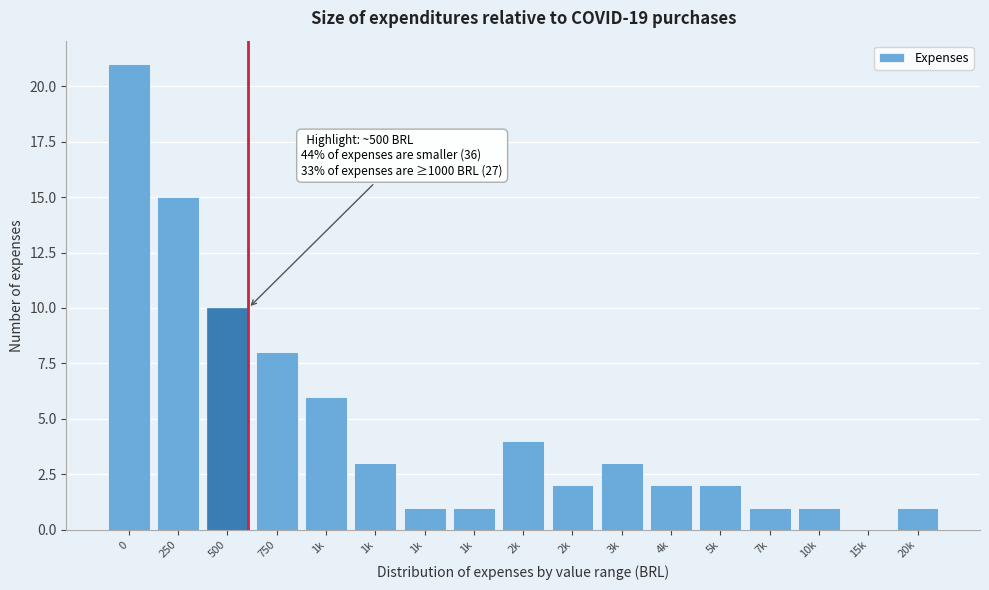

Count the number of data series in this chart.

1